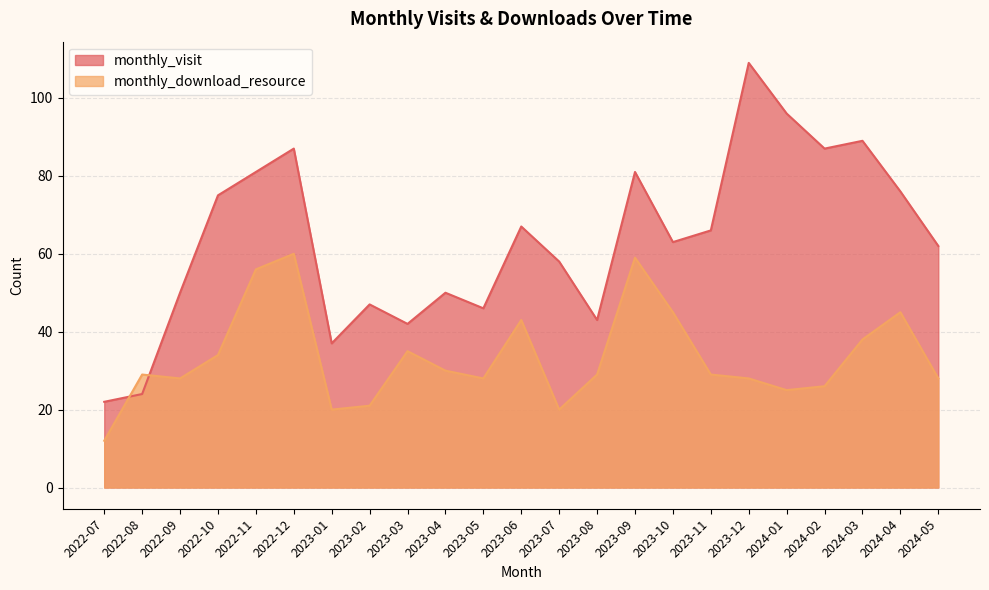

Rank the series at 2024-05 from lowest to highest value.

monthly_download_resource, monthly_visit